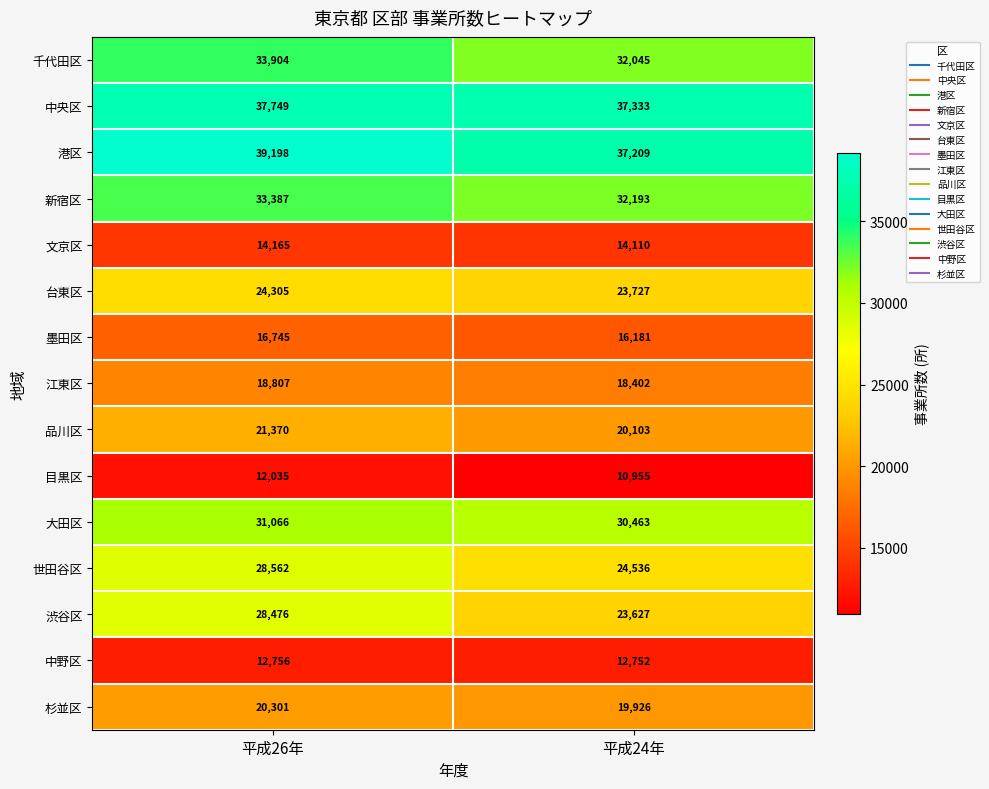

At how many categories does at least one series exceed 18975?

2